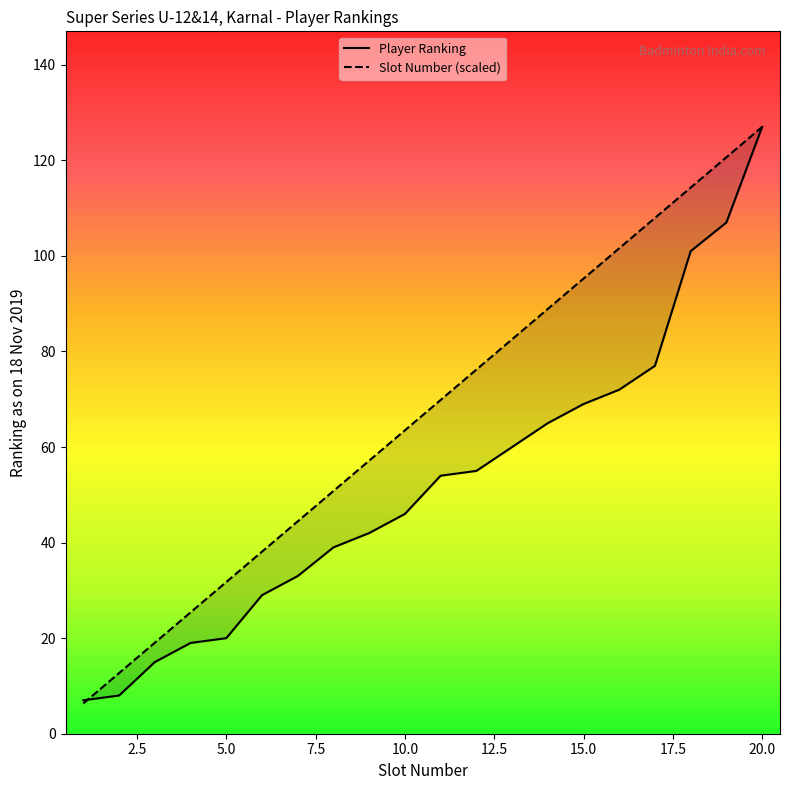

True or false: Player Ranking and Slot Number cross at least once.

True